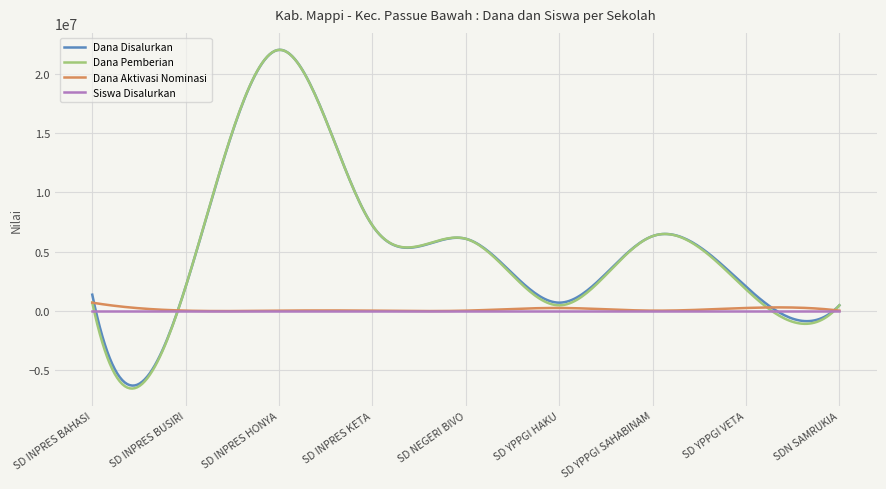

In Dana Aktivasi Nominasi, how many points are higher than both neighbors (excluding endpoints)?

3